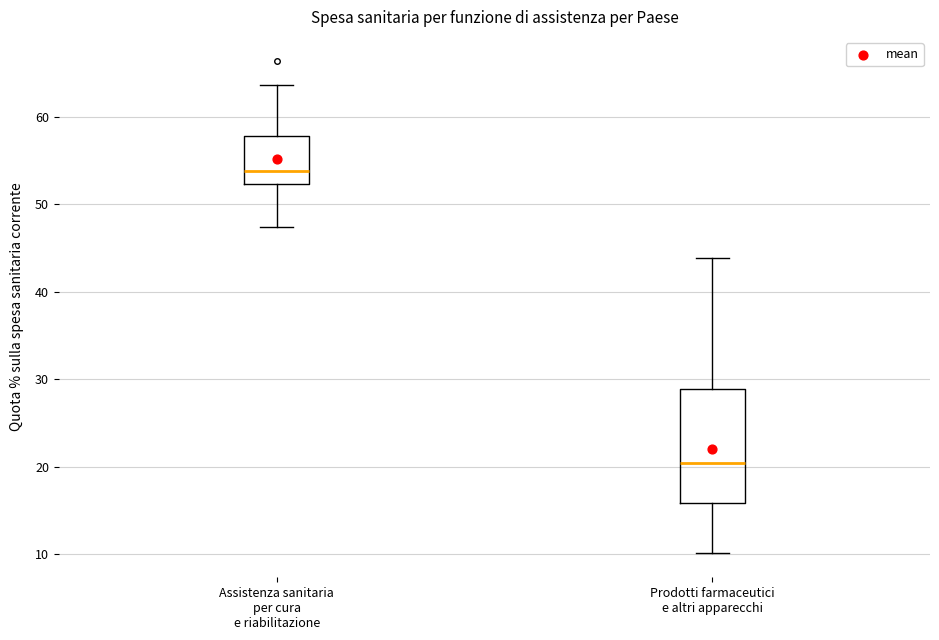

Reading left to right, transcribe this box plot: for each box, give where its median line is, the range the box spans, and where its two whiskers end, as read against the y-axis. The values are not printed on the chart, so give them approximately, as read against the axis.

Assistenza sanitaria per cura e riabilitazione: median 54, box 52 to 58, whiskers 47 to 64
Prodotti farmaceutici e altri apparecchi: median 20, box 16 to 29, whiskers 10 to 44